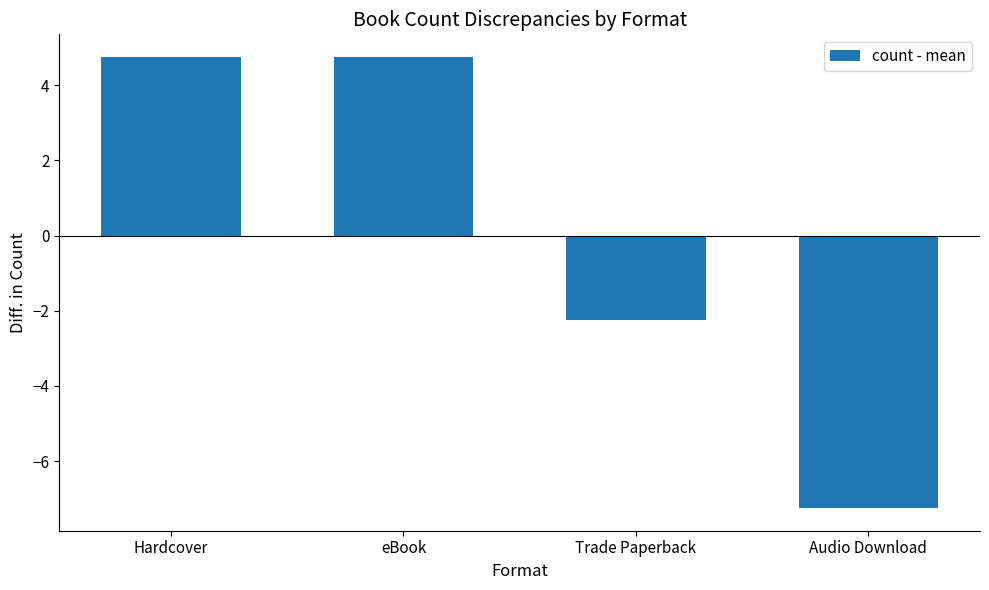

What is the difference between the maximum and second lowest values?

7.0